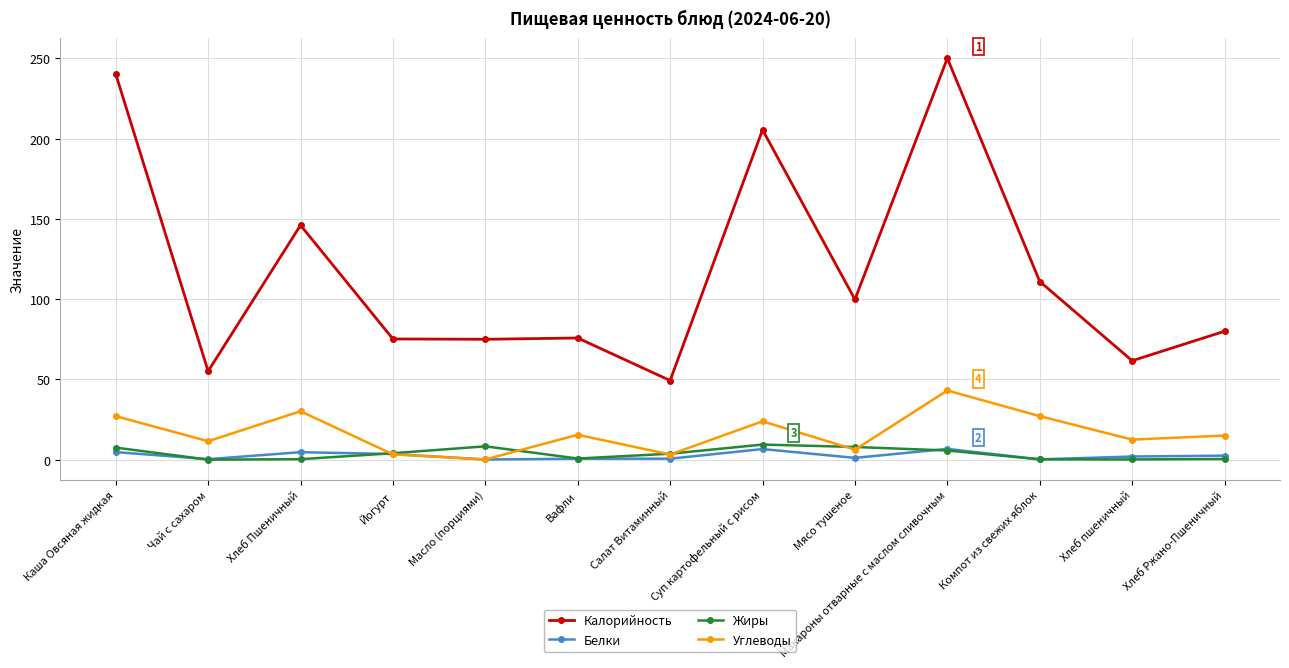

What is the label of the 4th point from the right?

Макароны отварные с маслом сливочным